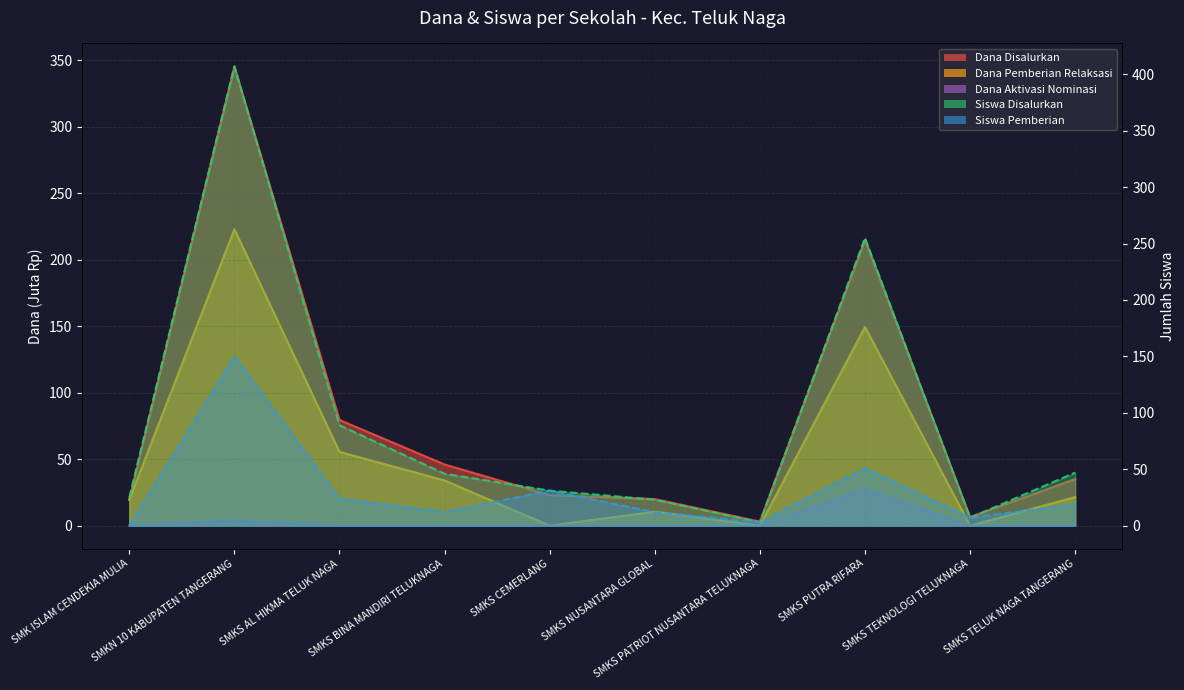

Is the value of Siswa Disalurkan at SMKS PATRIOT NUSANTARA TELUKNAGA greater than the value of Dana Disalurkan at SMKN 10 KABUPATEN TANGERANG?

No